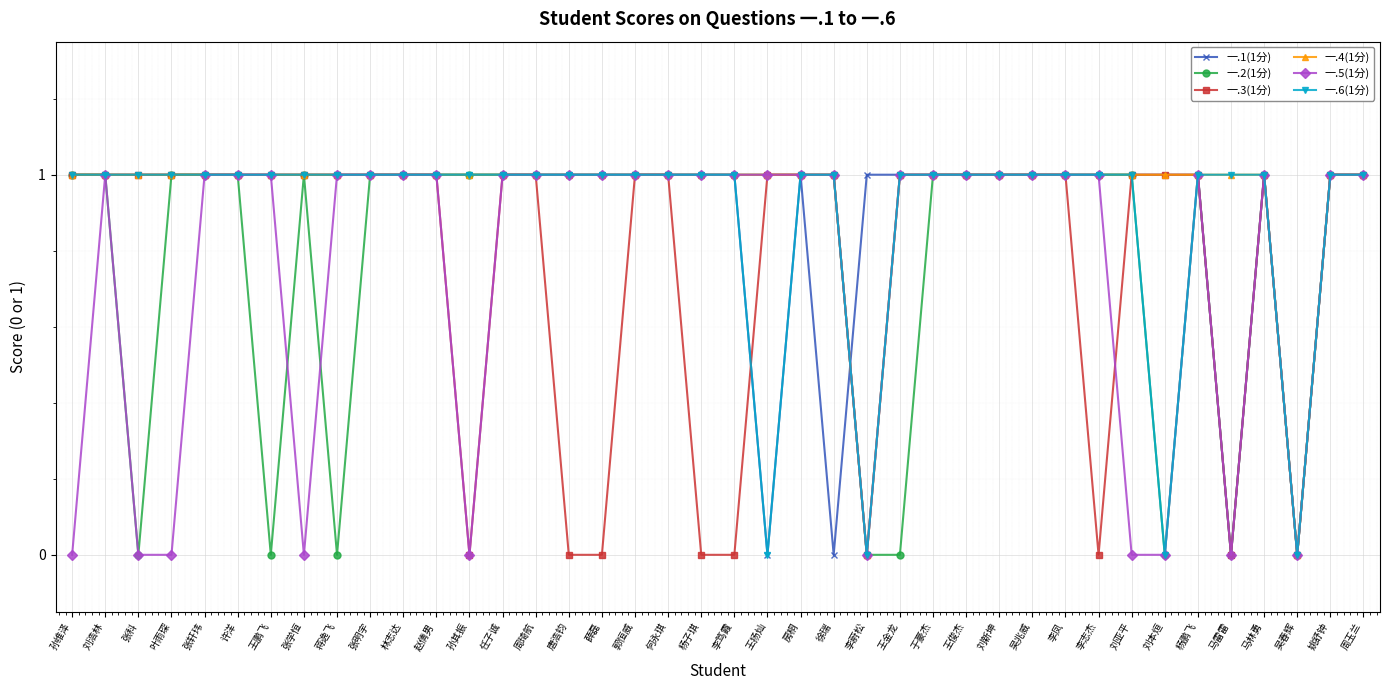

What is the label of the 1st point from the left?

孙维泽